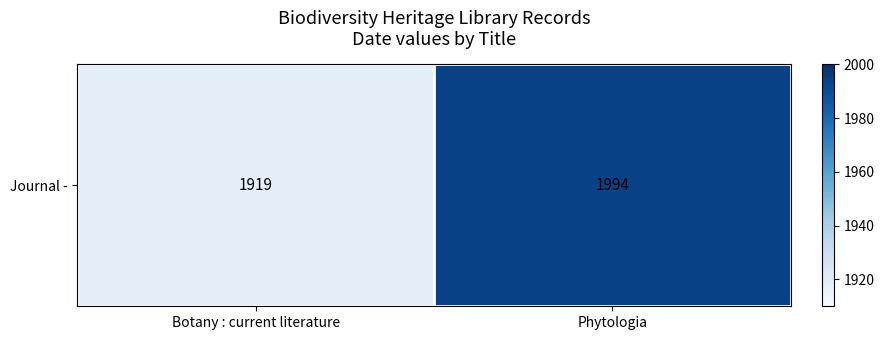

Rank the categories by value from lowest to highest.

Botany : current literature, Phytologia